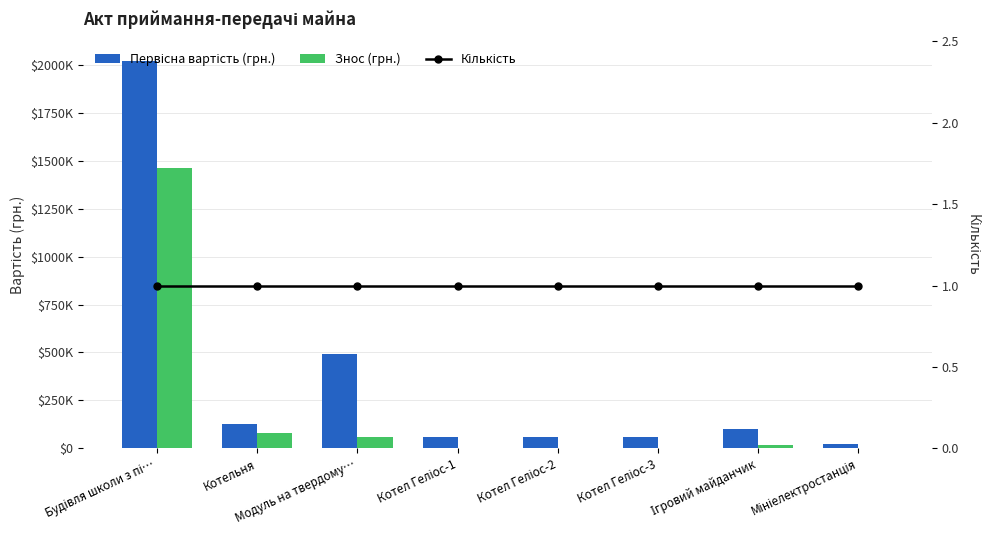

Reading left to right, what are all the values shown in this chart?

Первісна вартість (грн.): Будівля школи з пі…=2020306	Котельня=125925	Модуль на твердому…=490871	Котел Геліос-1=61250	Котел Геліос-2=61250	Котел Геліос-3=61250	Ігровий майданчик=99950	Мініелектростанція=22275
Знос (грн.): Будівля школи з пі…=1462163	Котельня=79344	Модуль на твердому…=58896	Котел Геліос-1=3063	Котел Геліос-2=3063	Котел Геліос-3=3063	Ігровий майданчик=15404	Мініелектростанція=2597
Кількість: Будівля школи з пі…=1	Котельня=1	Модуль на твердому…=1	Котел Геліос-1=1	Котел Геліос-2=1	Котел Геліос-3=1	Ігровий майданчик=1	Мініелектростанція=1